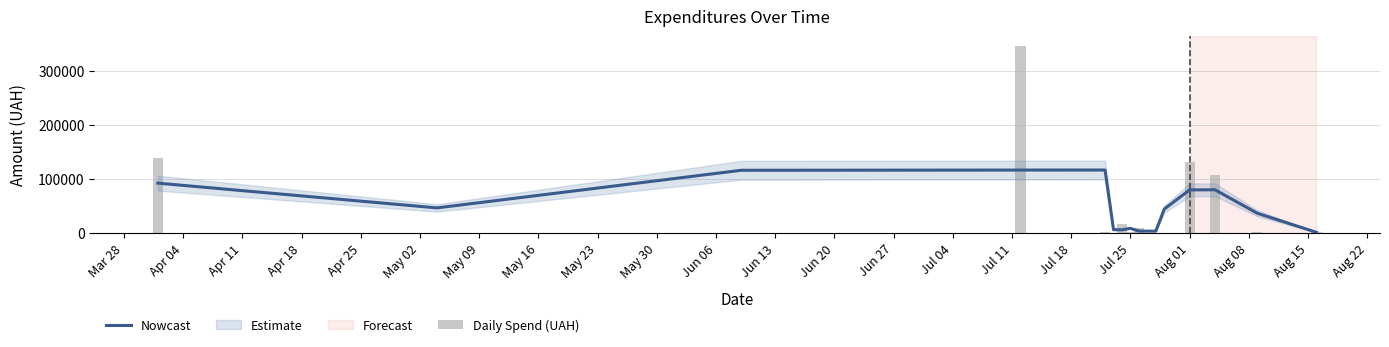

What is the difference between the second highest and minimum values in the Daily Spend (UAH) series?

137948.7